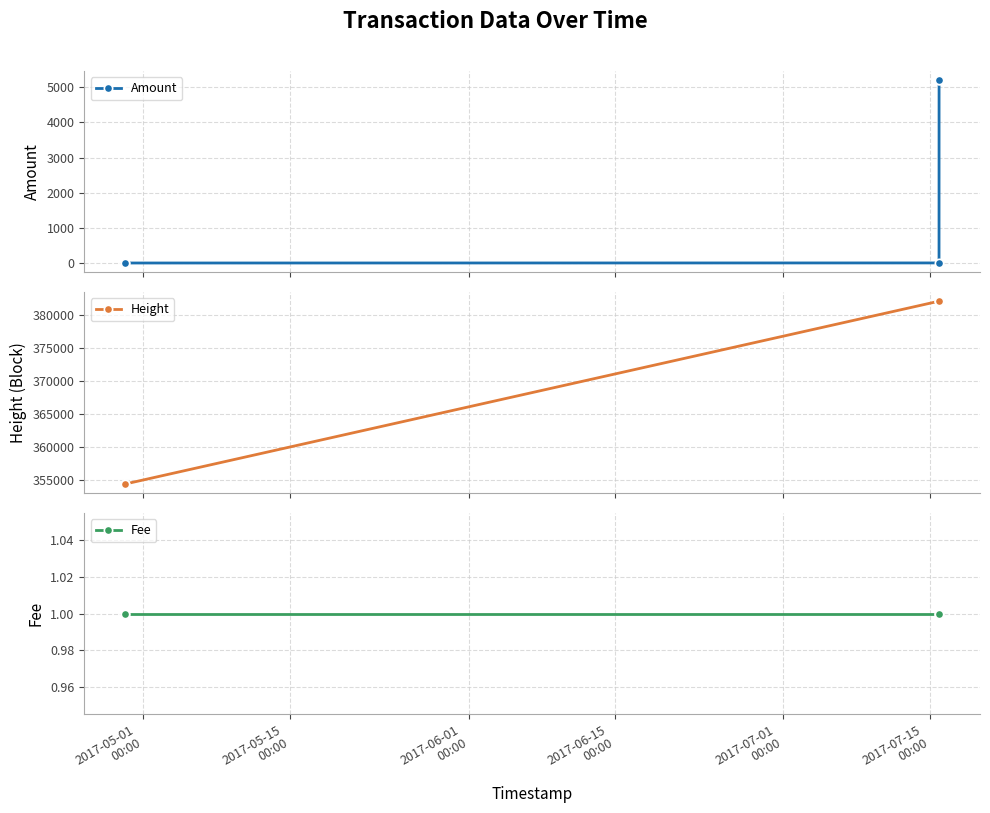

Does the chart display data point markers on the line(s)?

Yes